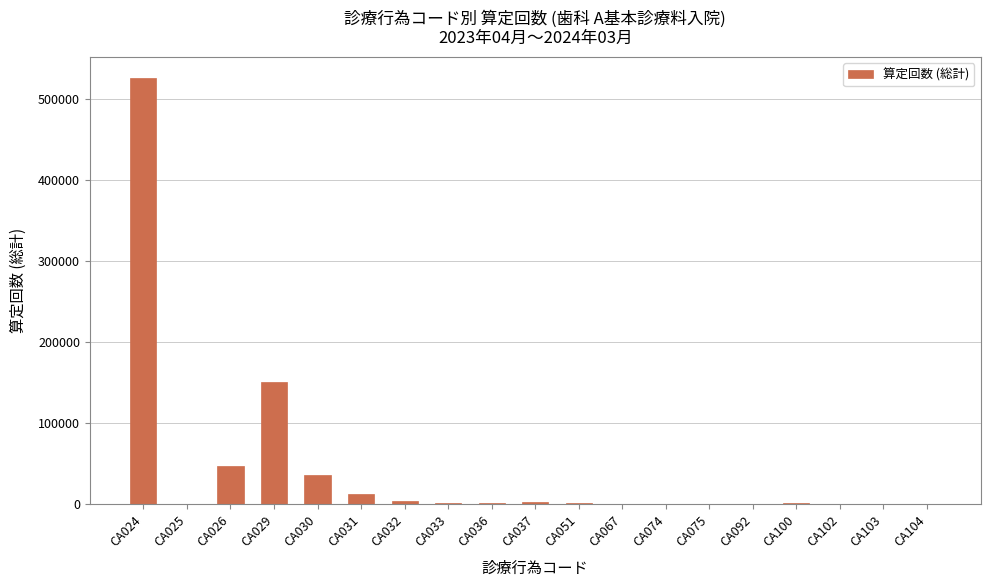

What is the sum of all values?

785585